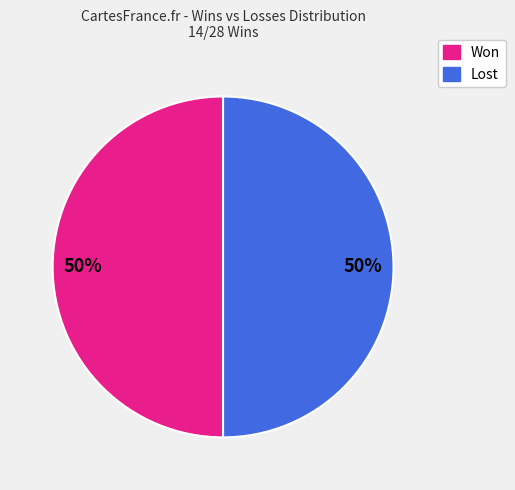

To the nearest percent, what is the average slice percentage?

50%